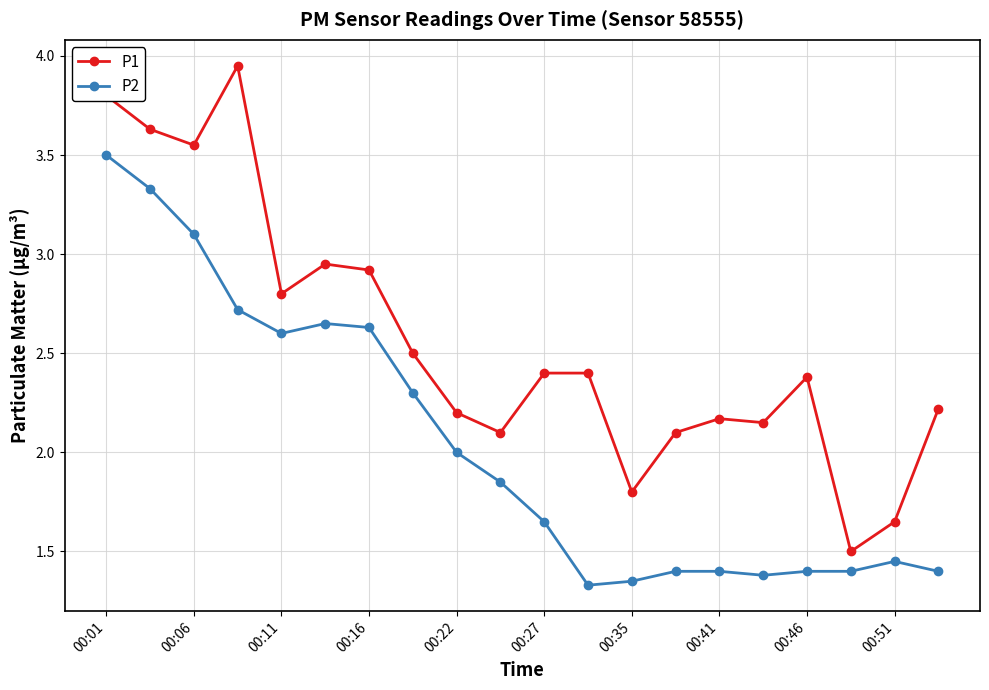

Rank the series by their average value, from highest to lowest.

P1, P2